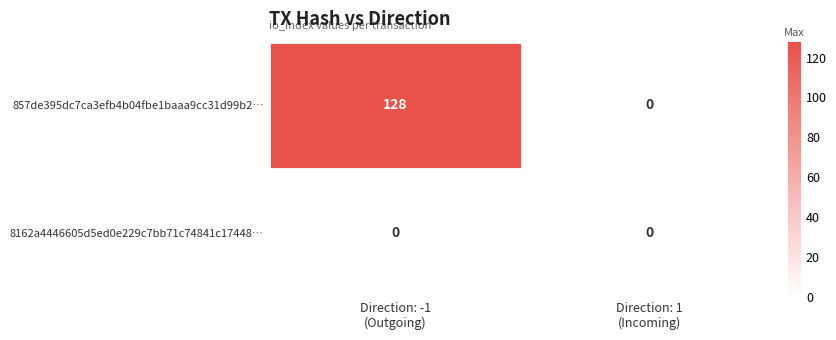

What is the difference between the maximum and minimum values in the 857de395dc7ca3efb4b04fbe1baaa9cc31d99b2… series?

128